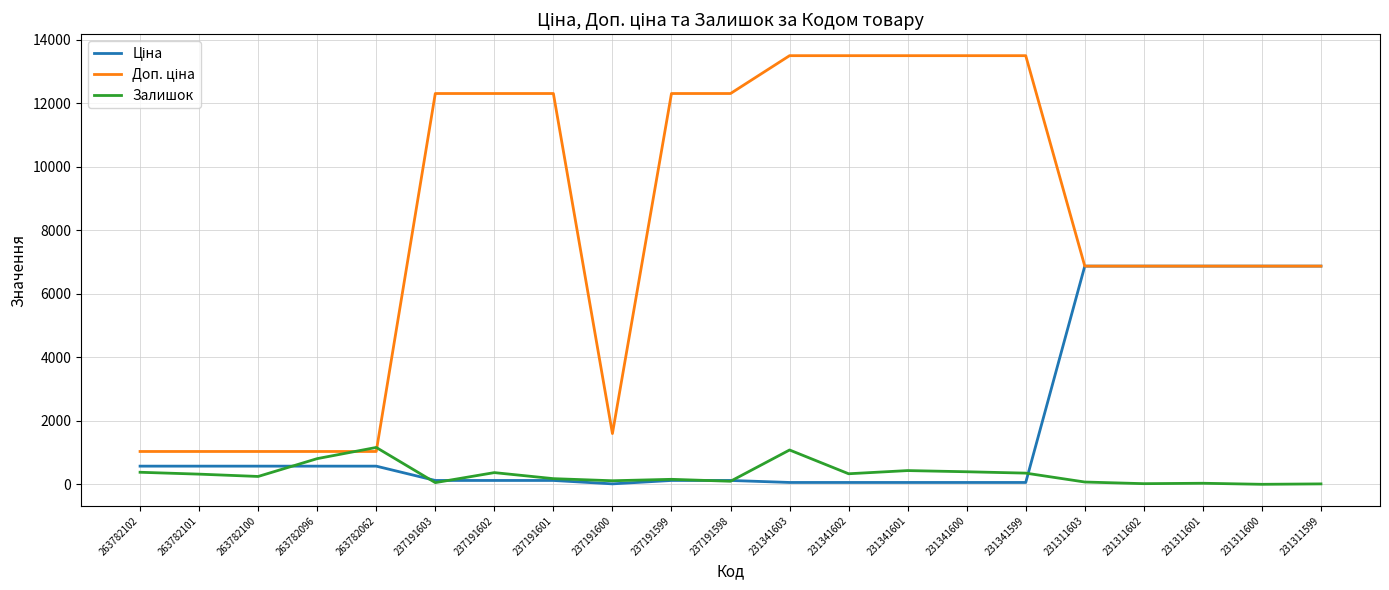

What is the maximum value for Залишок?

1162.0